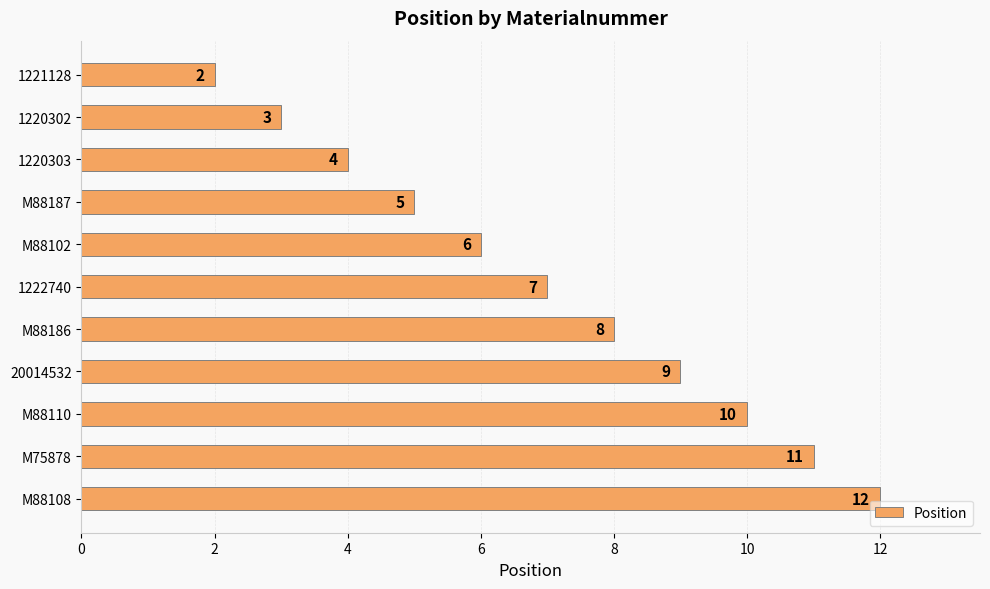

The value at M88186 is 8. True or false?

True